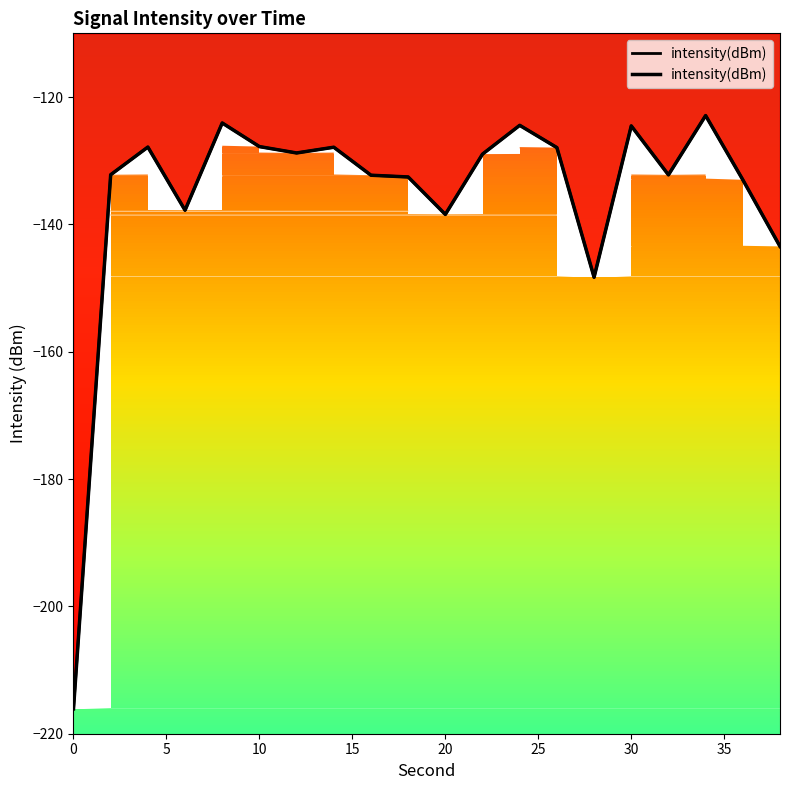

The chart shows a value of -210.2 at 10. True or false?

False